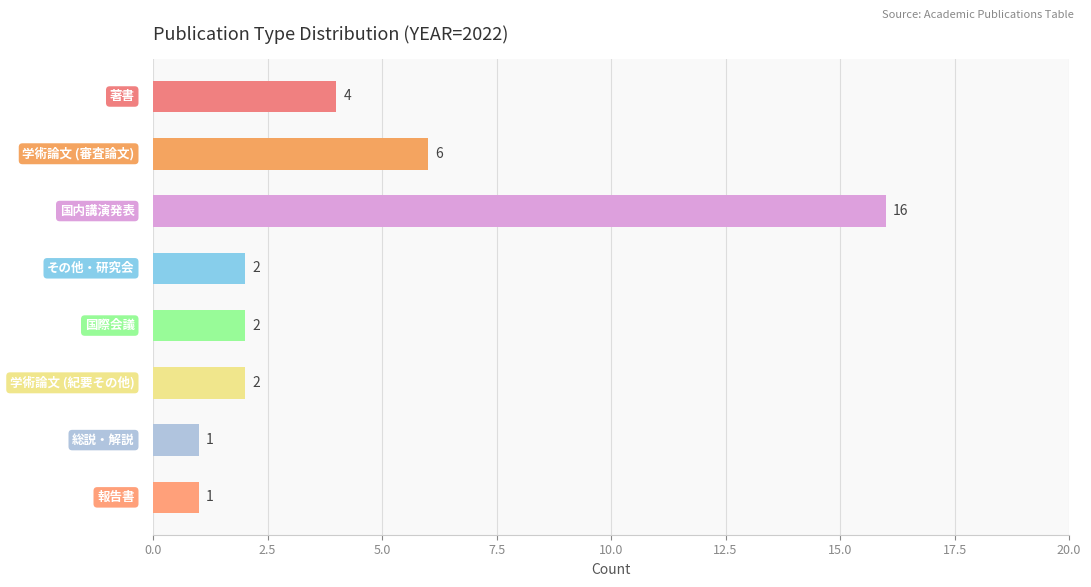

Count the number of categories in the chart.

8